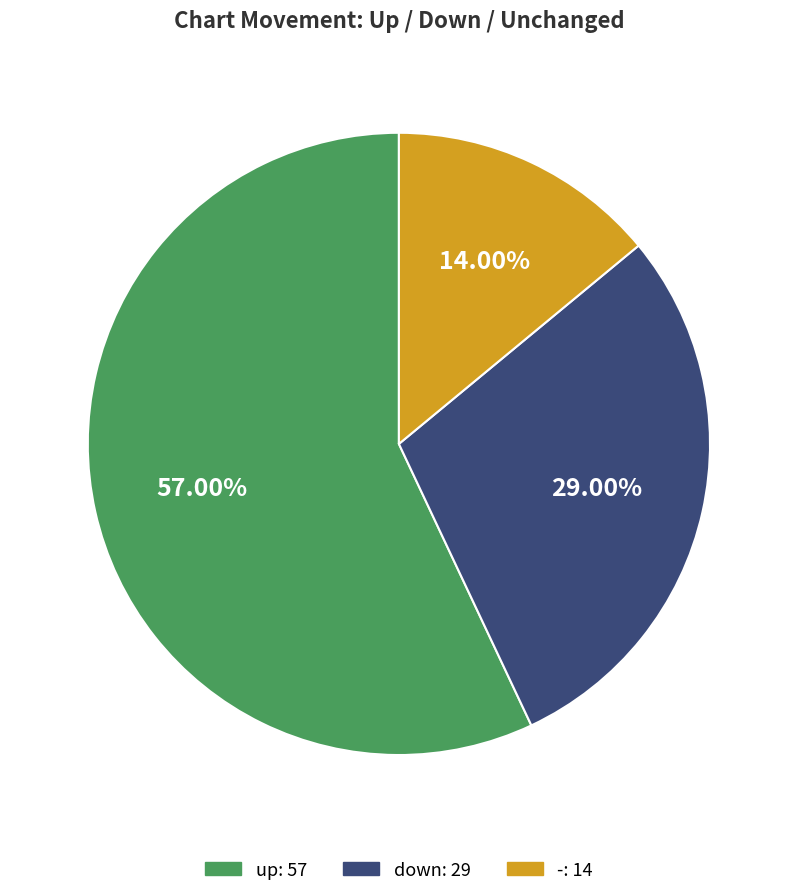

Count the number of slices in the pie.

3